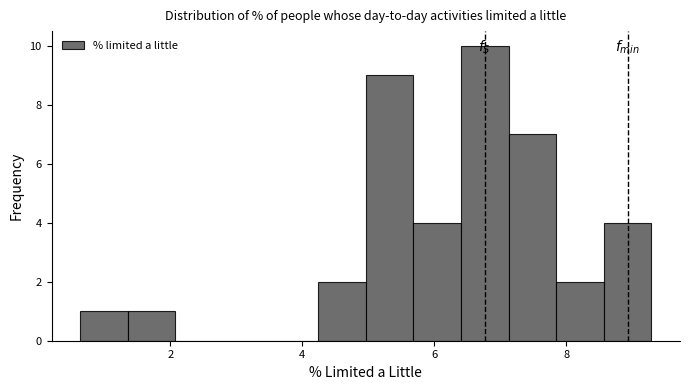

Read against the x-axis, roughly where is the centre of the tallest bar?

6.8